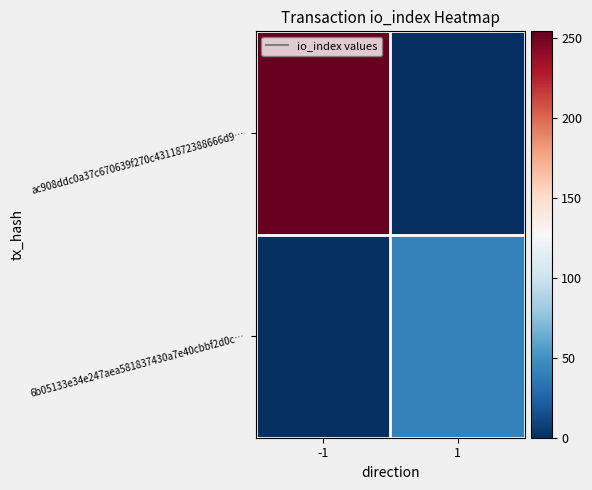

Reading left to right, transcribe all the data shown in this chart.

ac908ddc0a37c670639f270c4311872388666d9…: -1=254	1=0
6b05133e34e247aea581837430a7e40cbbf2d0c…: -1=0	1=41